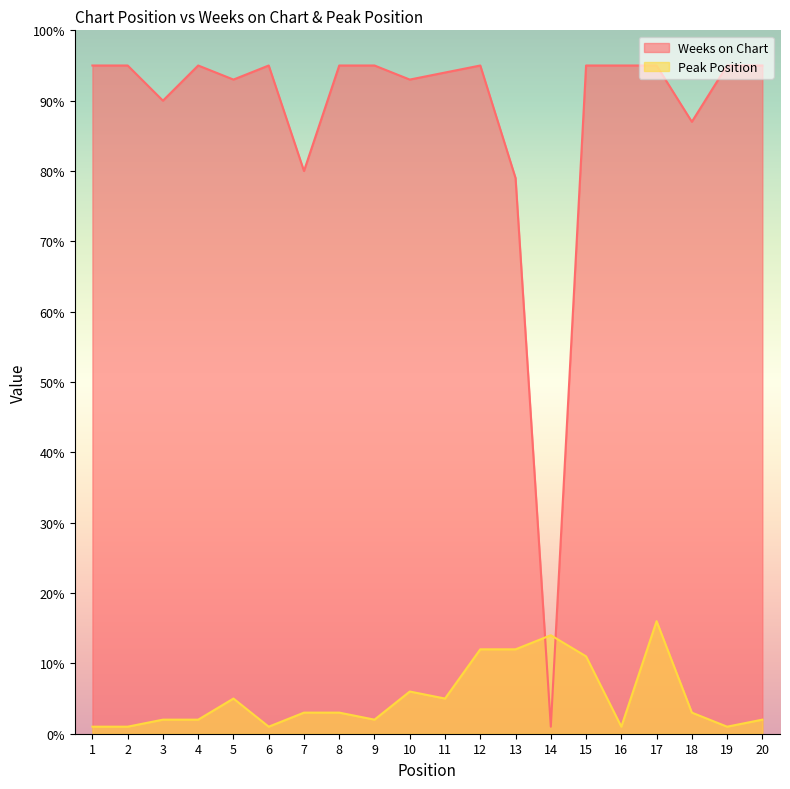

Reading left to right, extract all data points from this chart.

Weeks on Chart: 1=95	2=95	3=90	4=95	5=93	6=95	7=80	8=95	9=95	10=93	11=94	12=95	13=79	14=1	15=95	16=95	17=95	18=87	19=95	20=95
Peak Position: 1=1	2=1	3=2	4=2	5=5	6=1	7=3	8=3	9=2	10=6	11=5	12=12	13=12	14=14	15=11	16=1	17=16	18=3	19=1	20=2